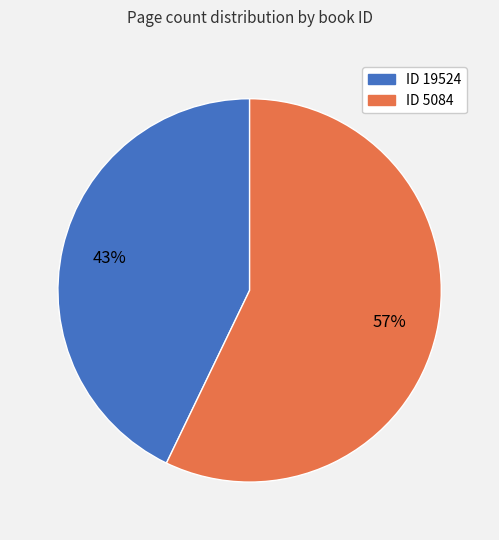

Does any single category account for the majority?

Yes